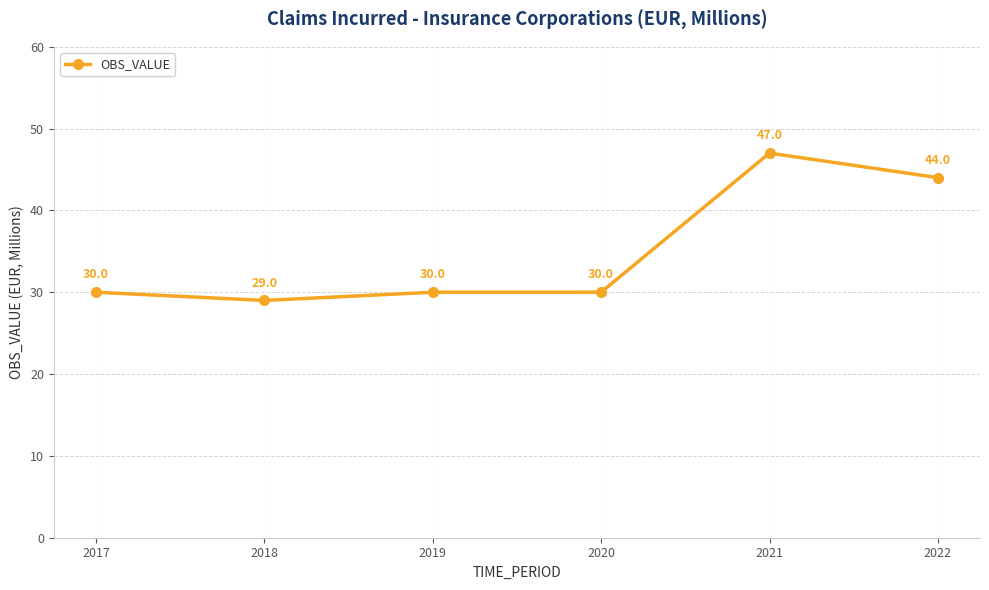

What is the change in value from 2019 to 2022?

+14.0